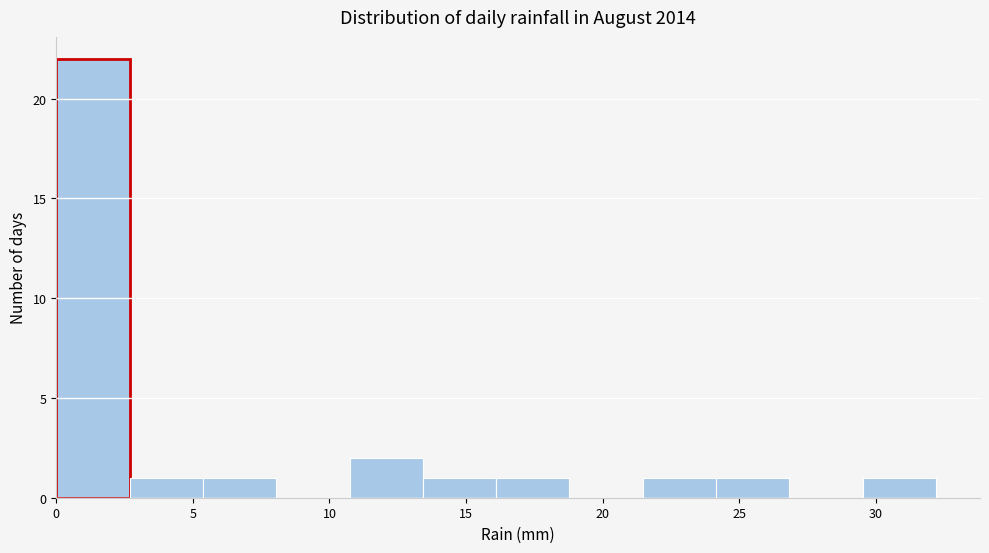

Reading left to right, list every bar in this chart as the range it spans on the x-axis followed by its height. Neither the bar edges nor the heights are printed on the chart, so give them approximately, as read against the axes.

0.0 to 2.5: 22
2.5 to 5.5: 1
5.5 to 8.0: 1
8.0 to 10.5: 0
10.5 to 13.5: 2
13.5 to 16.0: 1
16.0 to 19.0: 1
19.0 to 21.5: 0
21.5 to 24.0: 1
24.0 to 27.0: 1
27.0 to 29.5: 0
29.5 to 32.0: 1